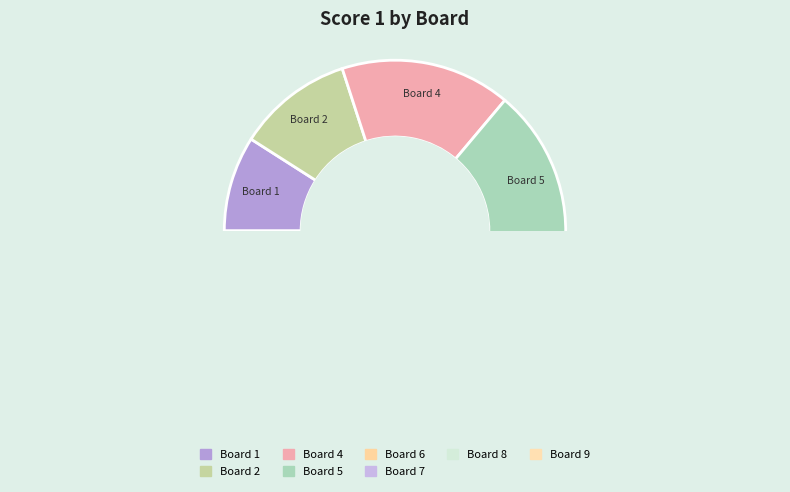

What is the largest slice in the pie chart?

4